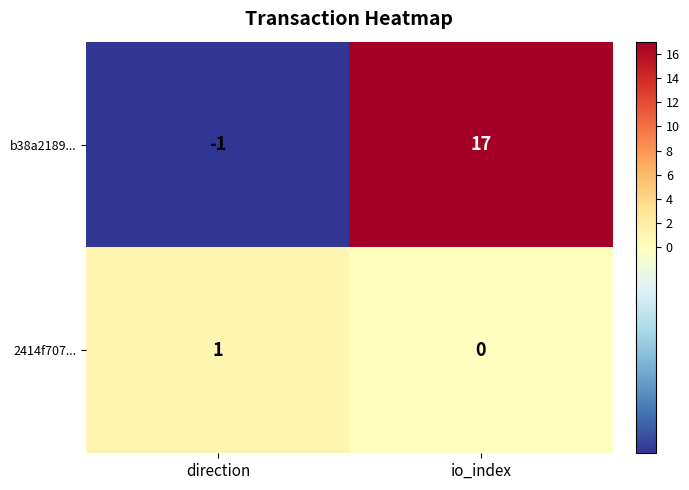

Rank the series by their average value, from lowest to highest.

2414f707..., b38a2189...